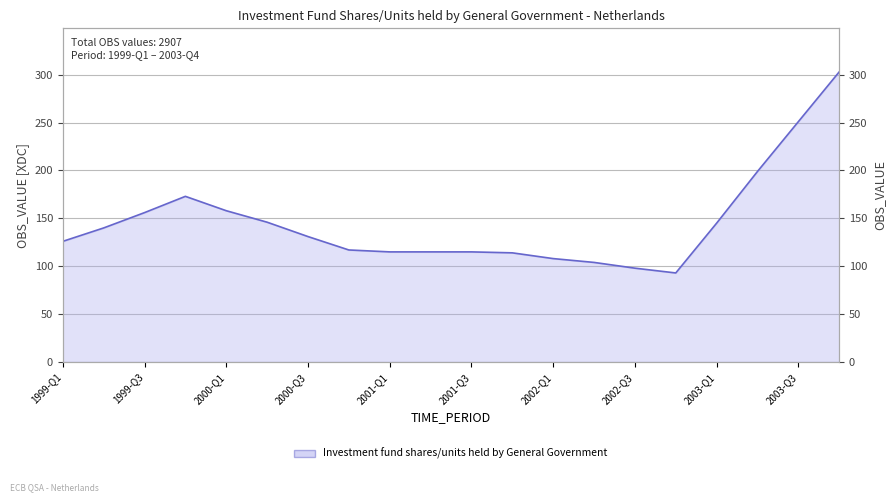

True or false: Investment fund shares/units held by General Government and Investment fund shares/units held by General Government (right) intersect in this chart.

False